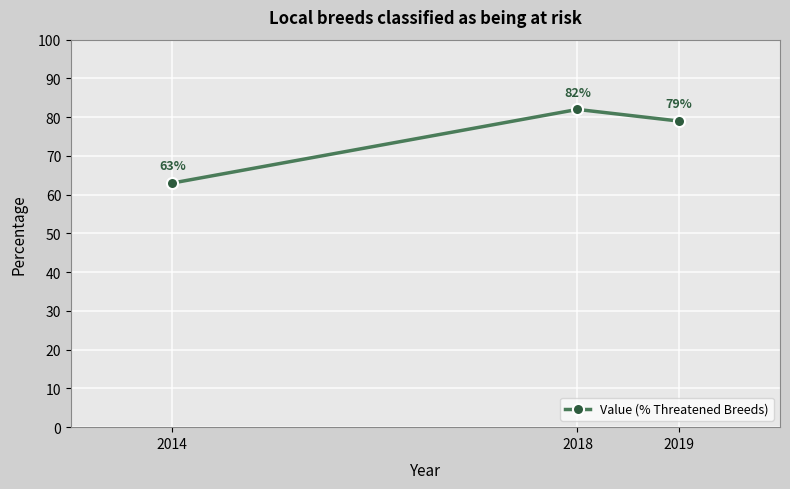

What is the sum of the values at 2018 and 2019?

161